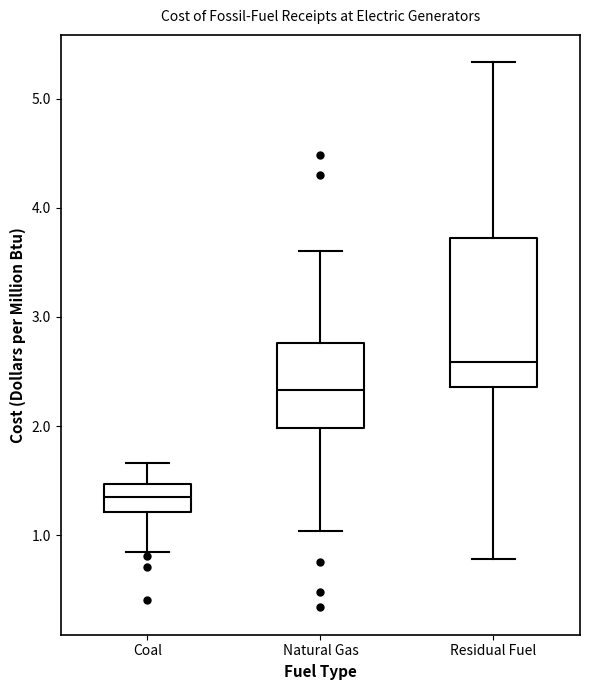

Reading left to right, read every box against the y-axis: the position of its median line, the range the box covers, and the ends of its whiskers. The values are not printed on the chart, so give them approximately, as read against the axis.

Coal: median 1.4, box 1.2 to 1.5, whiskers 0.8 to 1.7
Natural Gas: median 2.3, box 2.0 to 2.8, whiskers 1.0 to 3.6
Residual Fuel: median 2.6, box 2.4 to 3.7, whiskers 0.8 to 5.3